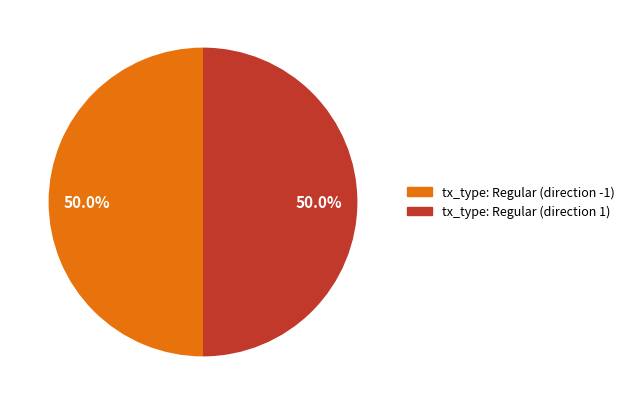

What is the ratio of the value at tx_type: Regular (direction -1) to the value at tx_type: Regular (direction 1)?

1.0